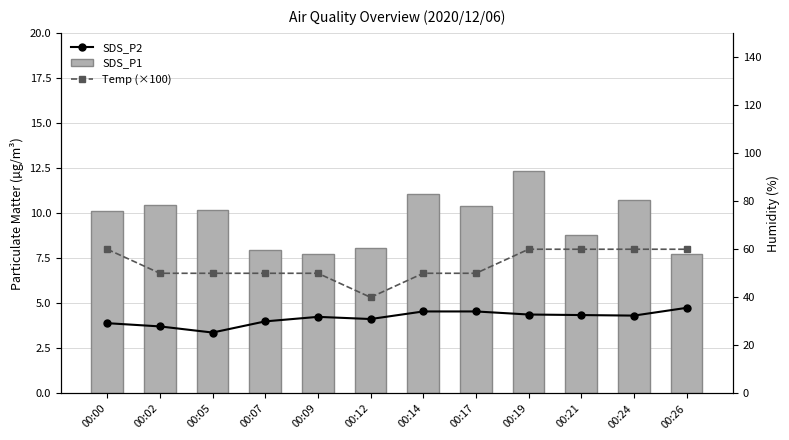

What are all the series names shown in the legend?

SDS_P2, SDS_P1, Temp (×100)